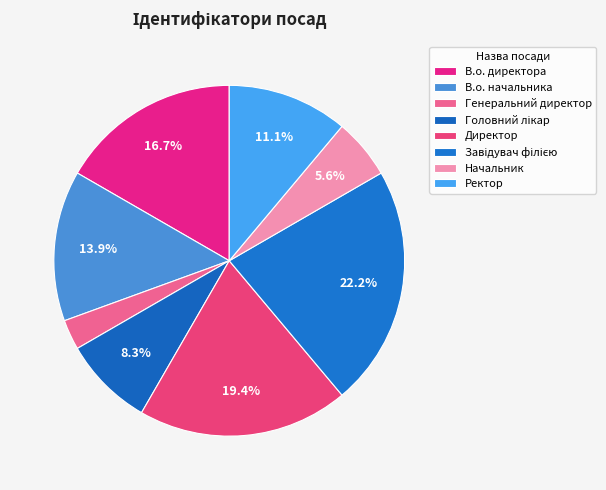

How many segments does this pie chart have?

8